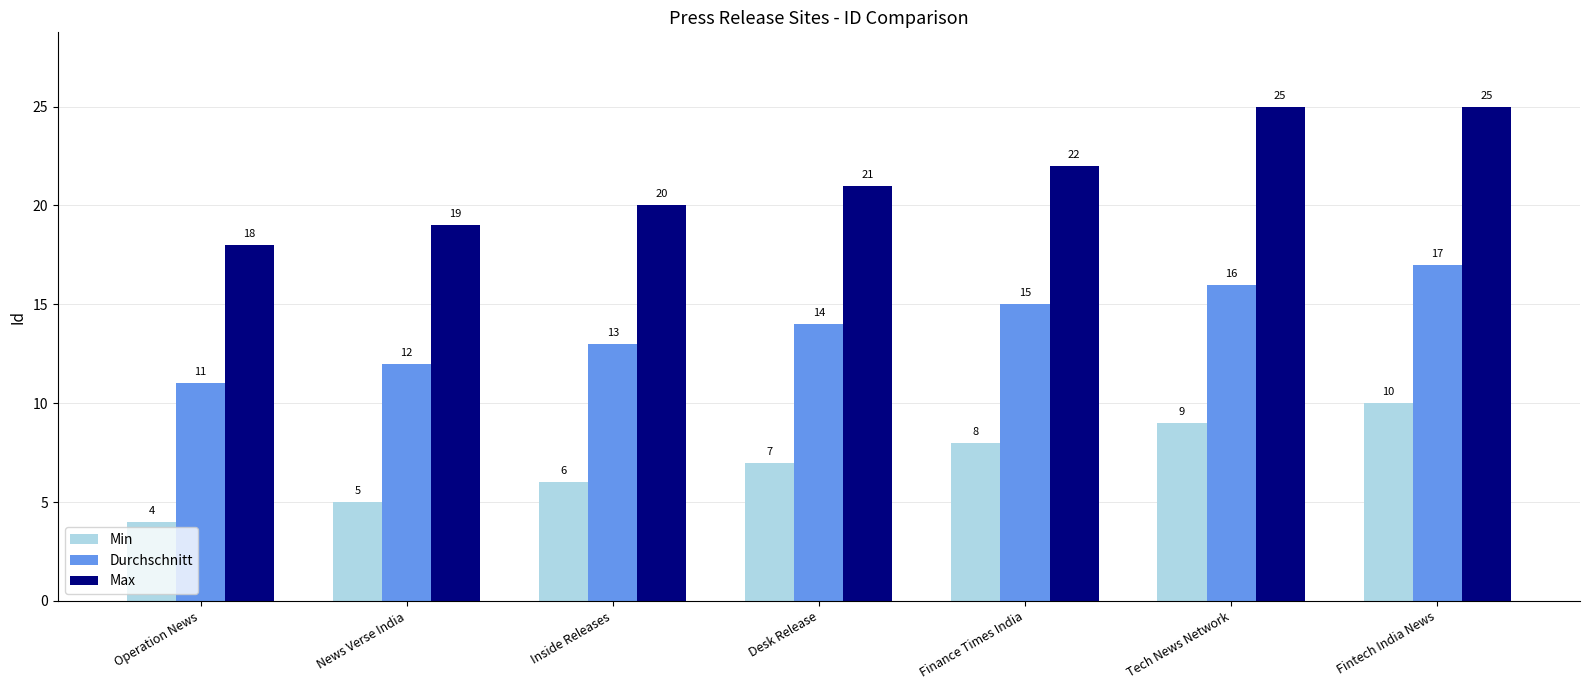

Which series has the largest total across all categories?

Max